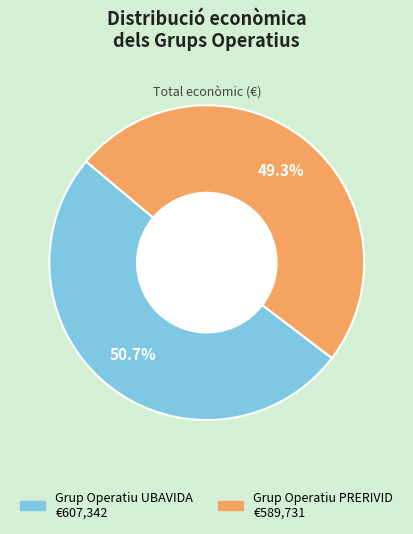

To the nearest percent, what is the difference between the largest and smallest slice percentages?

1%